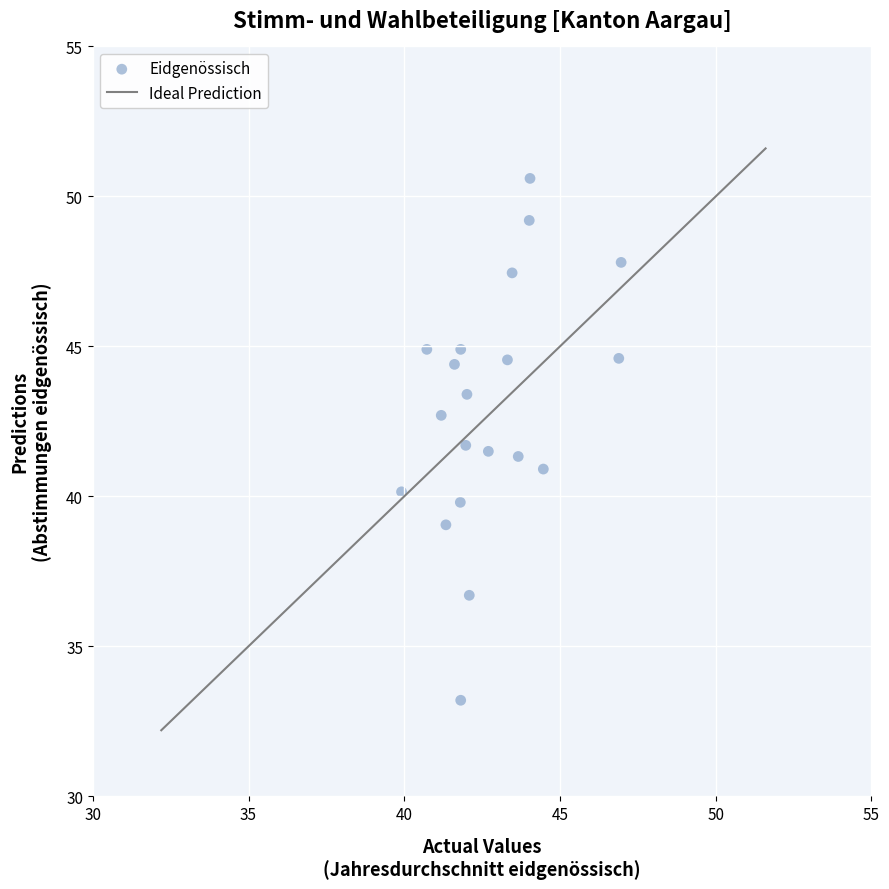

What is the range of X values (max minus min)?

7.0